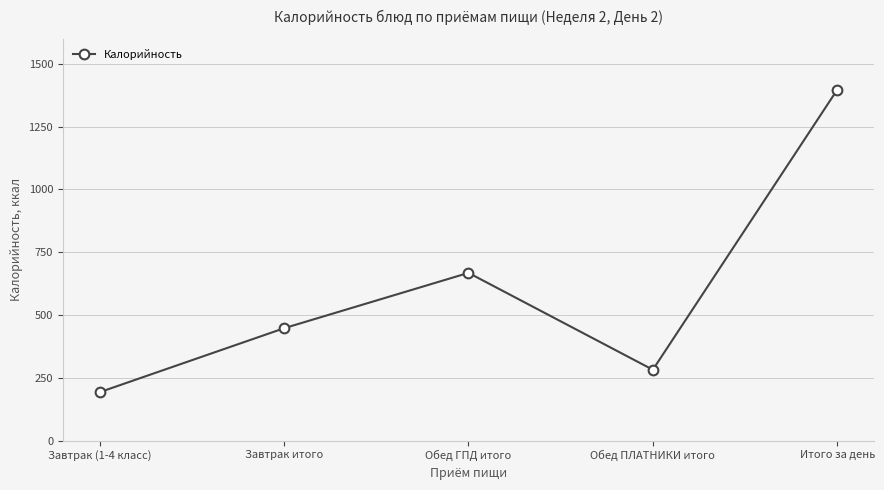

What is the ratio of the value at Завтрак итого to the value at Итого за день?

0.3